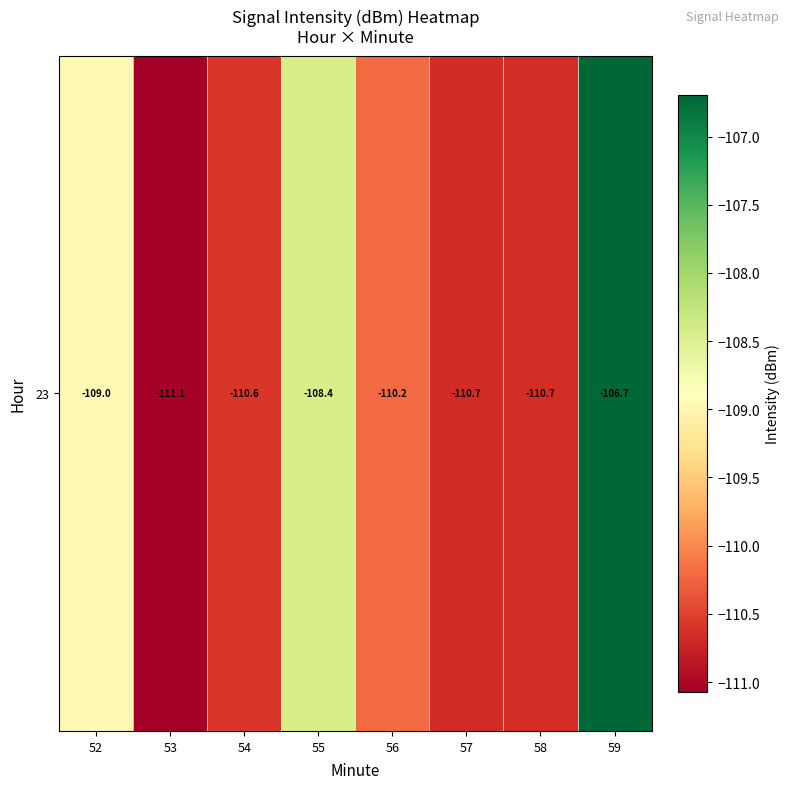

Between 53 and 55, which is larger?

55